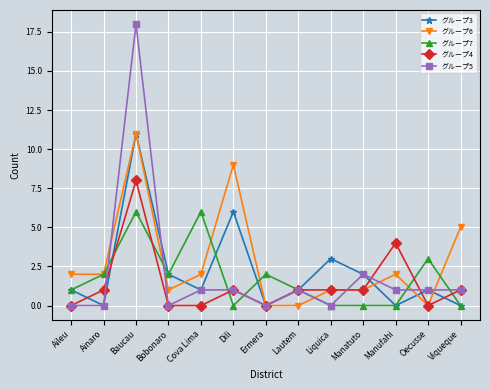

Count the number of data series in this chart.

5